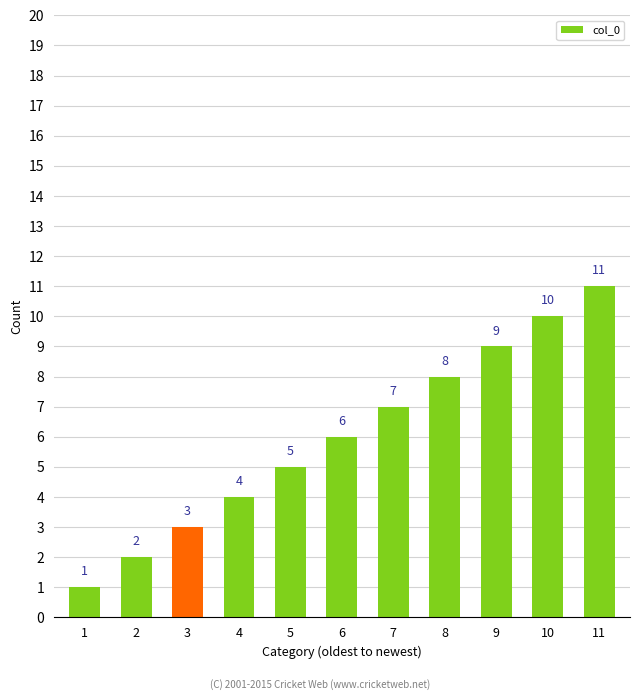

Count the values in the range 3 to 9.

7